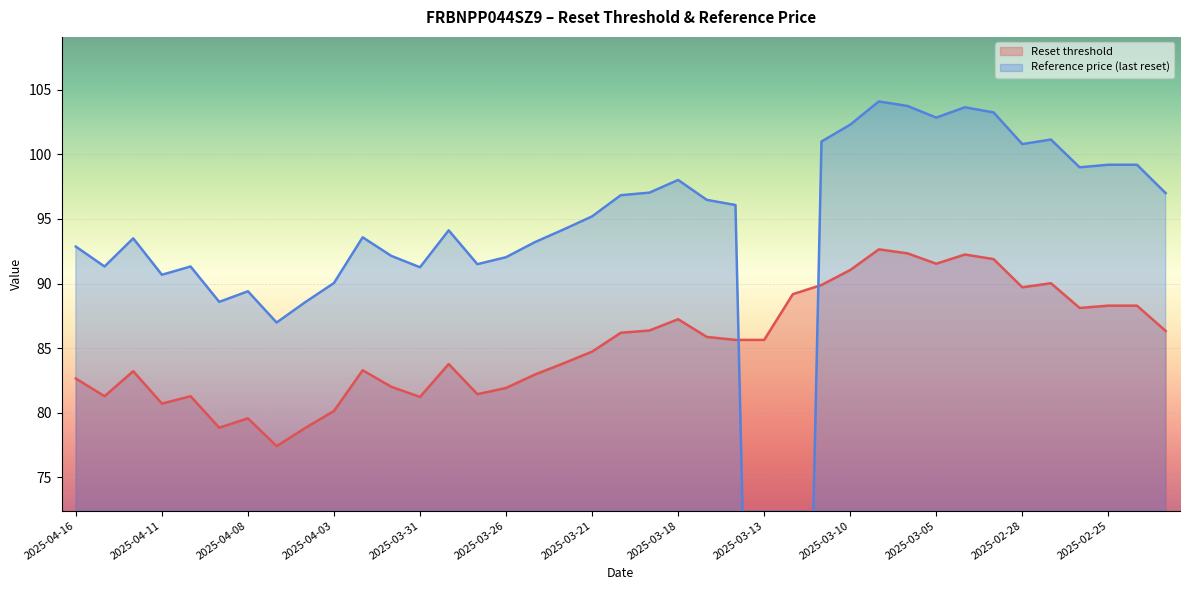

The value of Reset threshold at 2025-03-14 is 85.6. True or false?

True